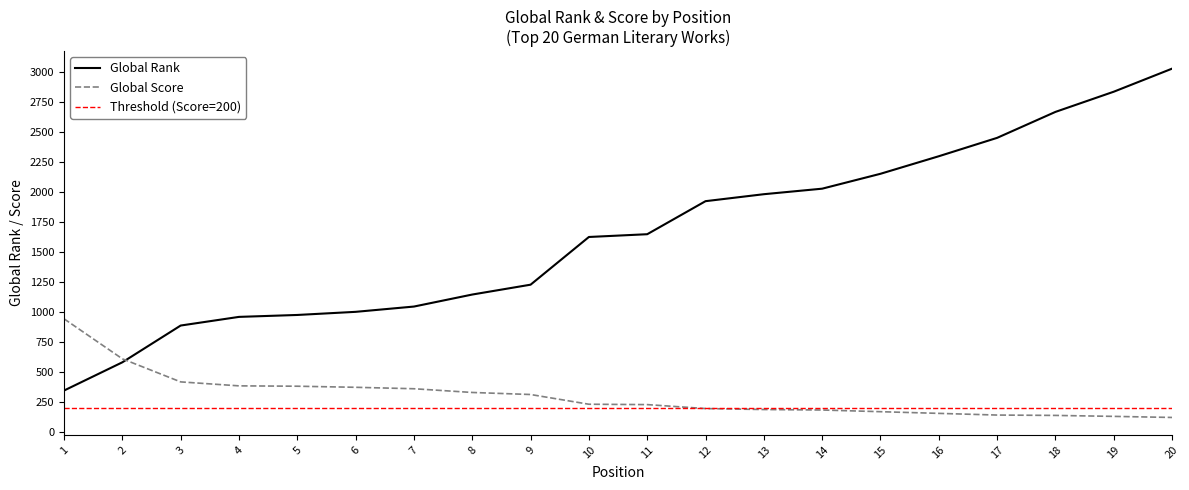

At which category does the chart reach its peak across all series?

20